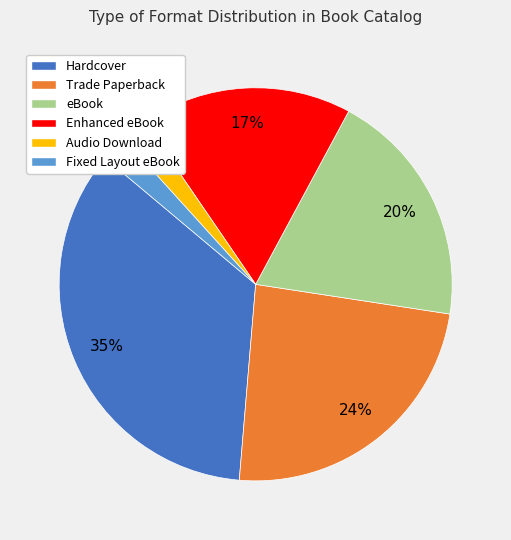

To the nearest percent, what is the average slice percentage?

17%